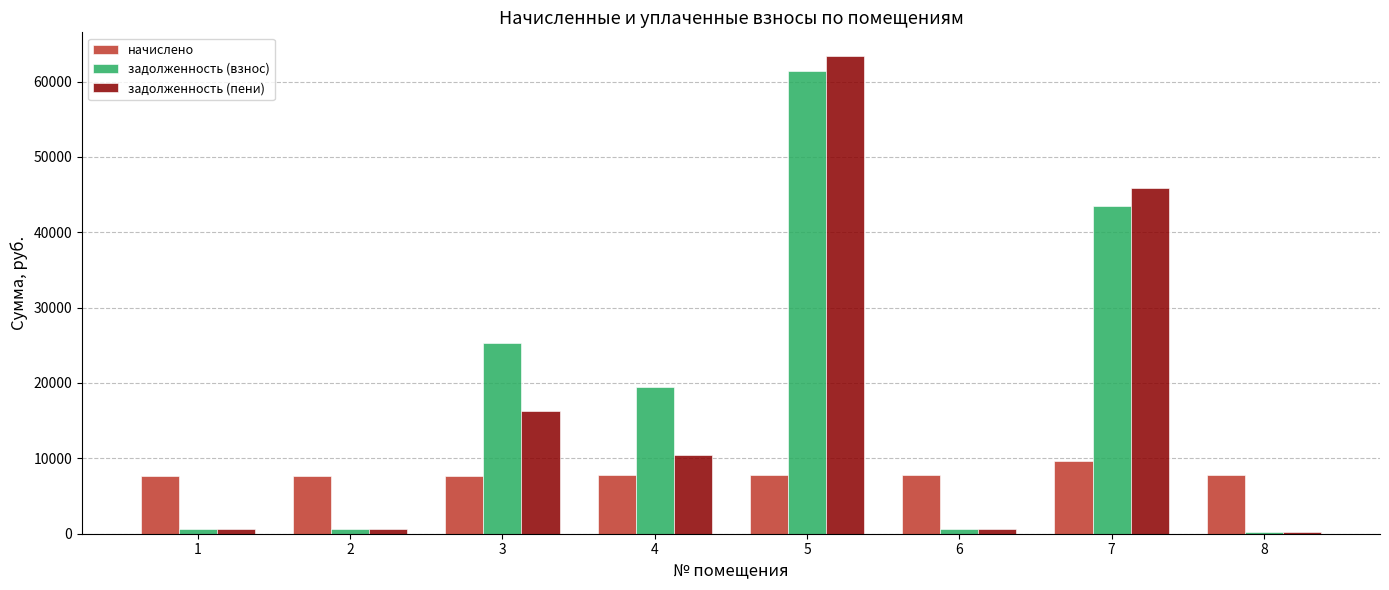

What is the greatest value displayed?

63361.3